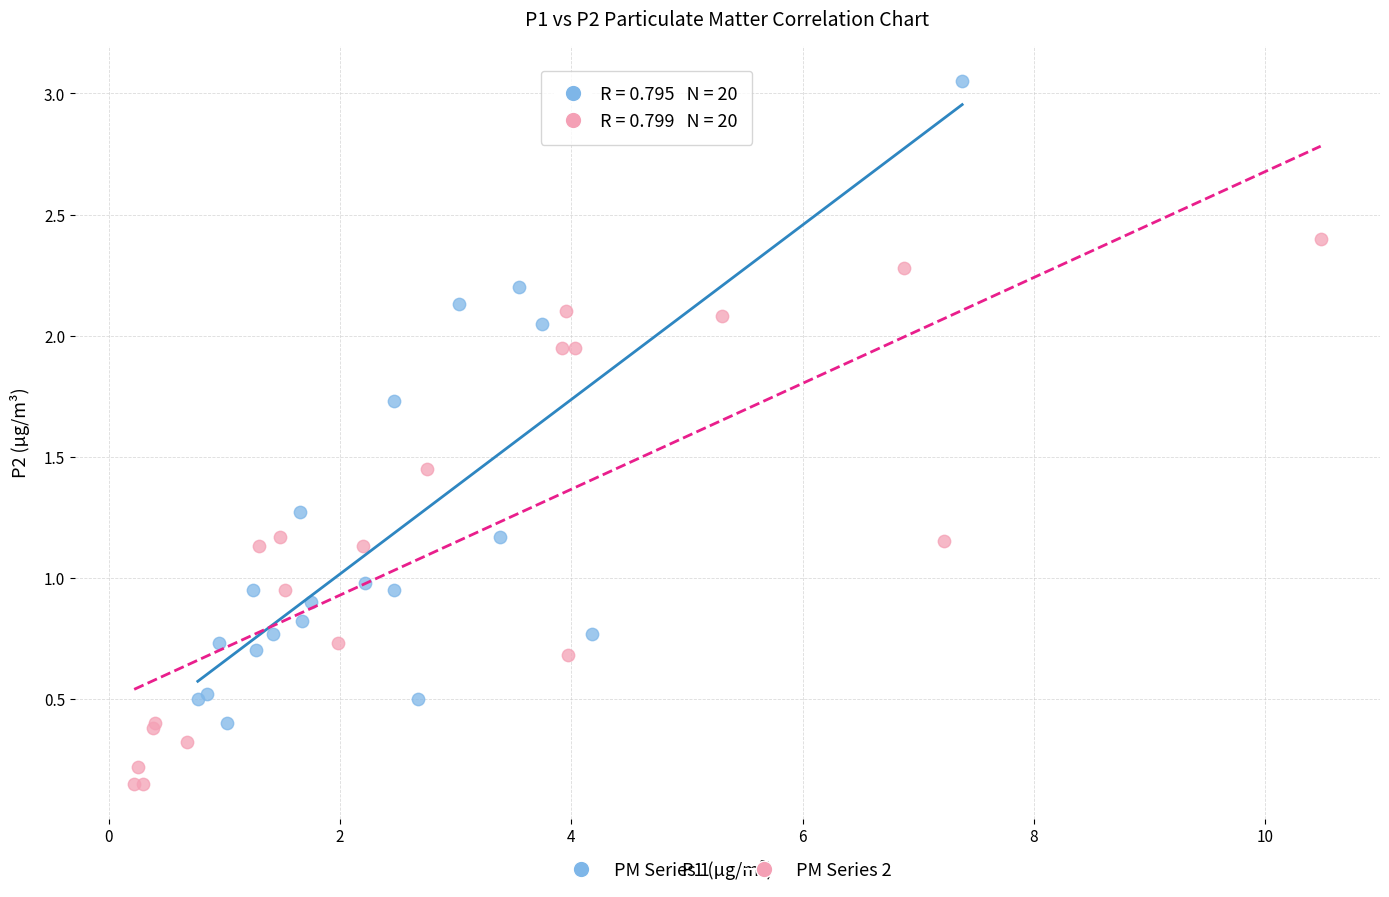

What are all the series names shown in the legend?

PM Series 1, PM Series 2